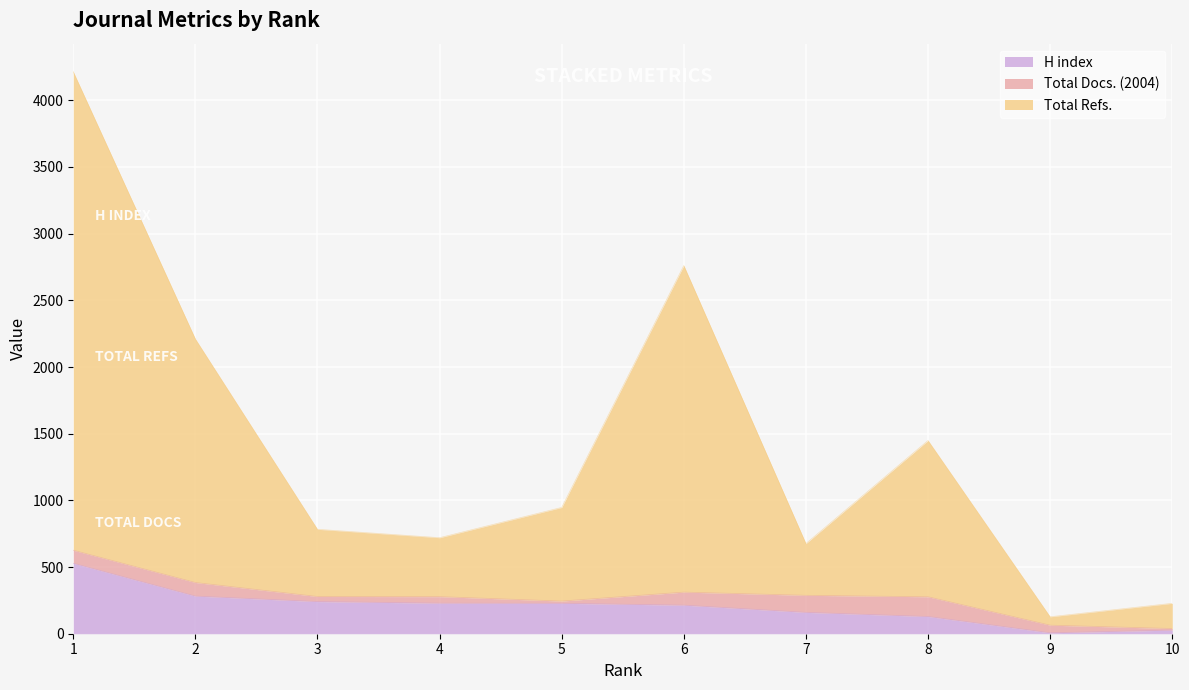

True or false: H index and Total Refs. intersect in this chart.

False